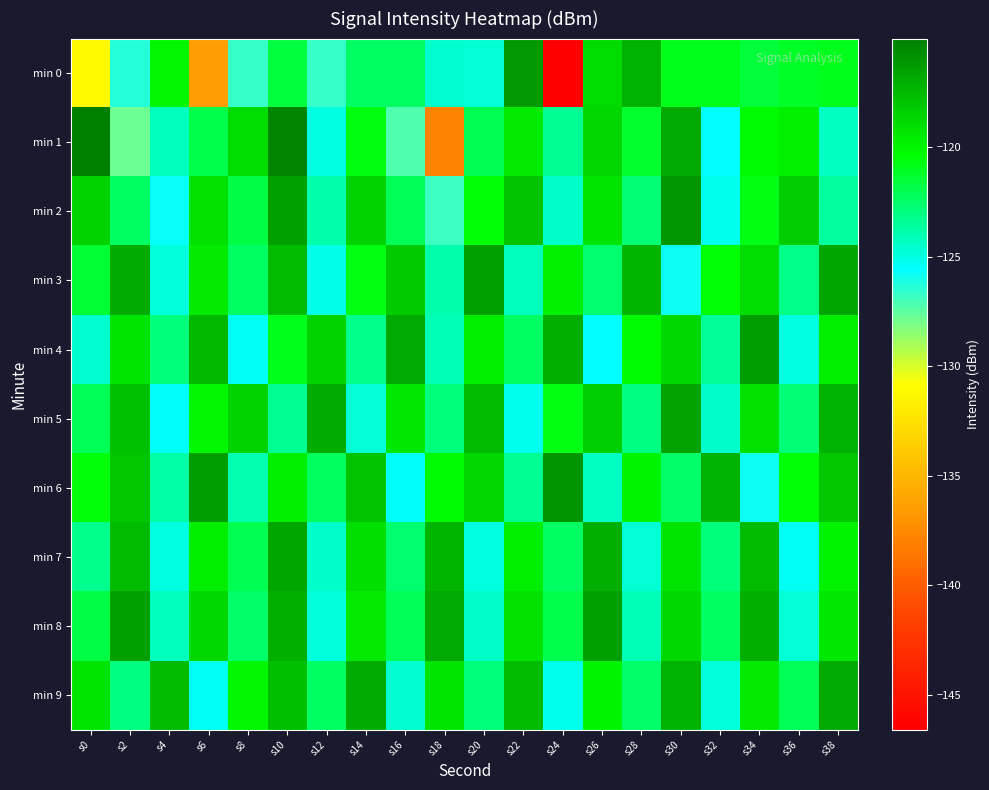

Which category has the highest value across all series?

s0